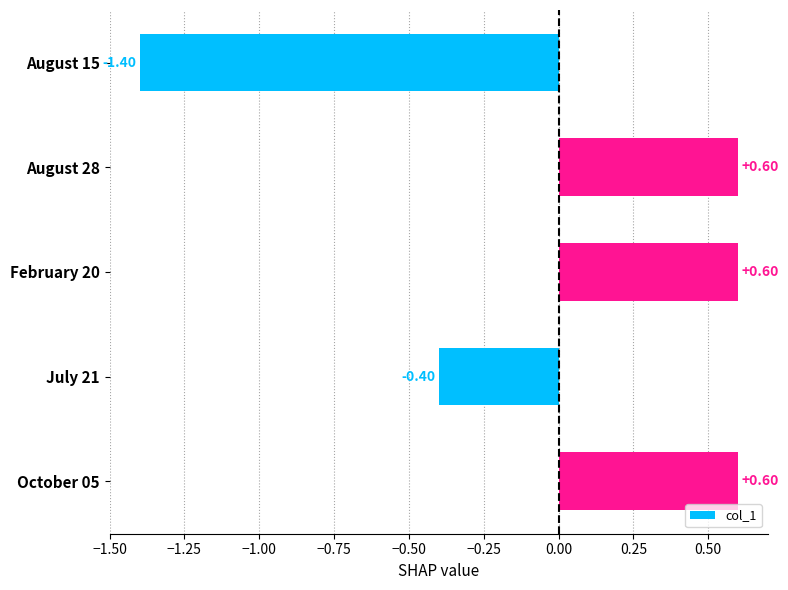

What is the change in value from August 15 to August 28?

+2.0